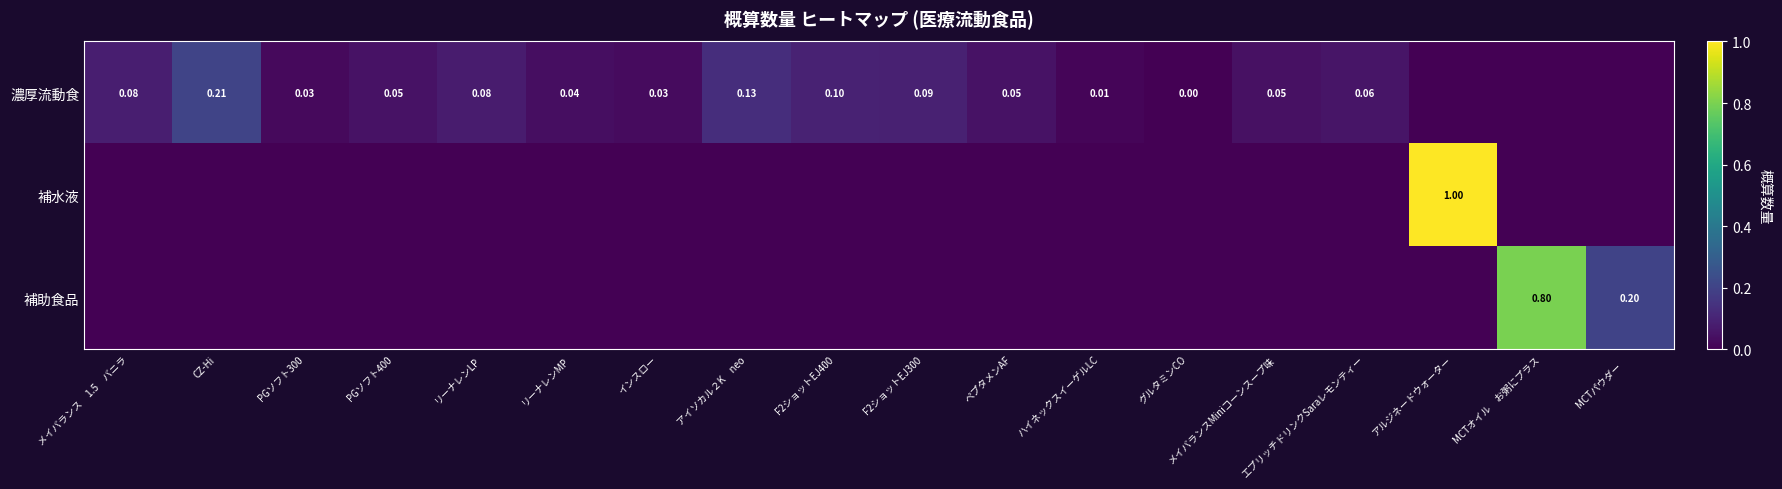

Is it true that 濃厚流動食 equals 0.1 at エプリッチドリンクSaraレモンティー?

True